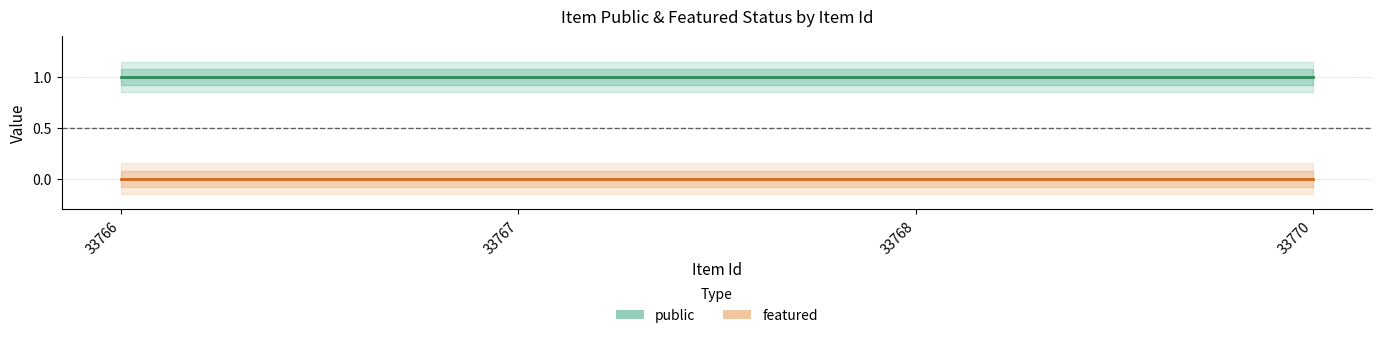

At 33768, list the series in order from largest to smallest.

public, featured